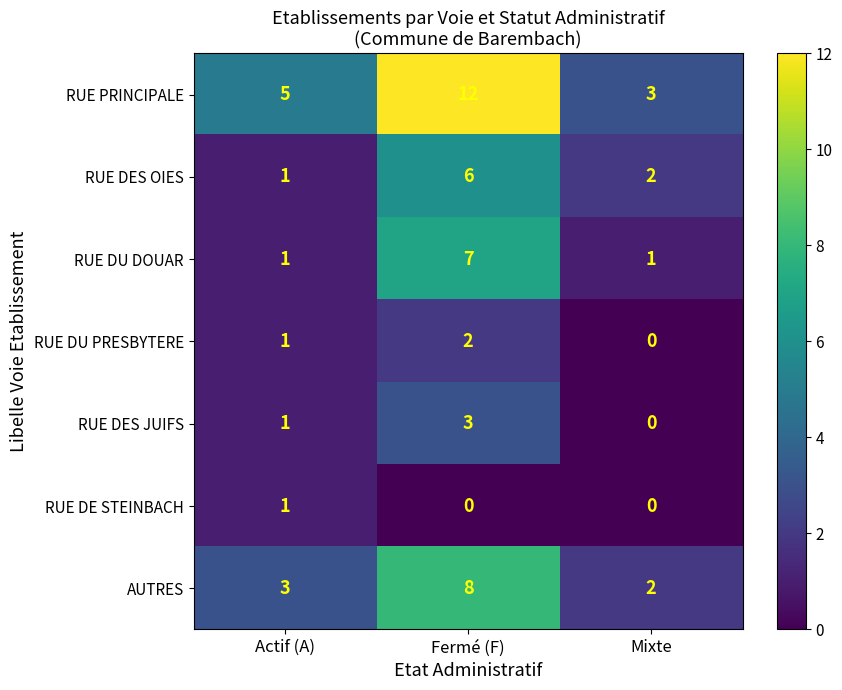

Which series has the largest range (max minus min)?

RUE PRINCIPALE